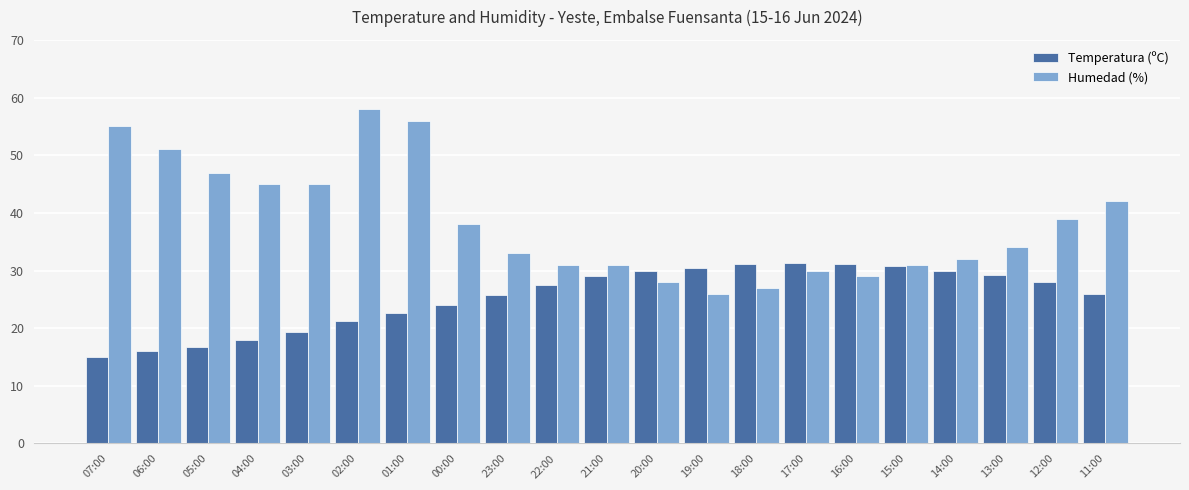

Which category has the highest value across all series?

02:00